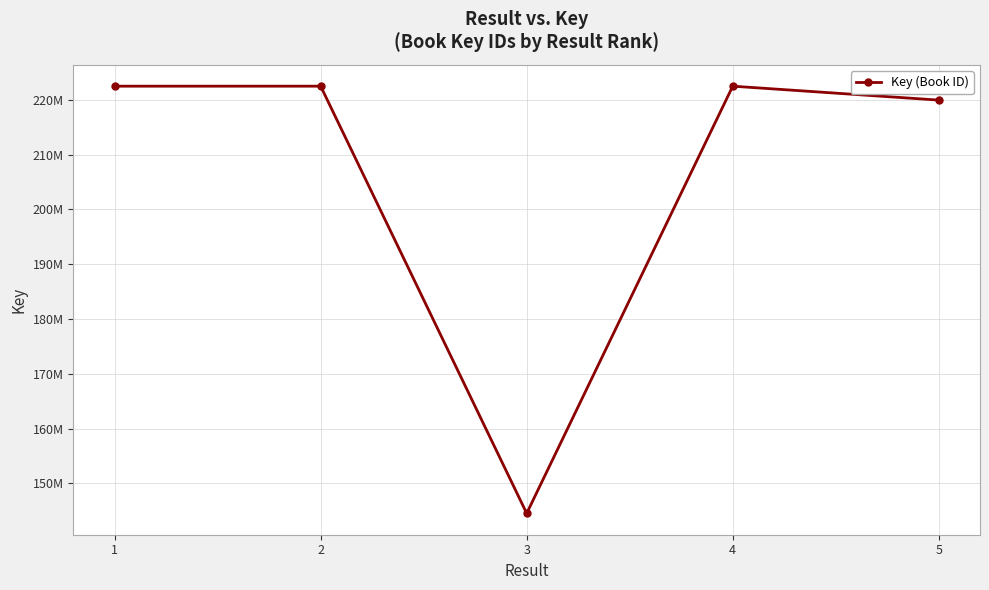

Is this an area chart (filled region under the line)?

No